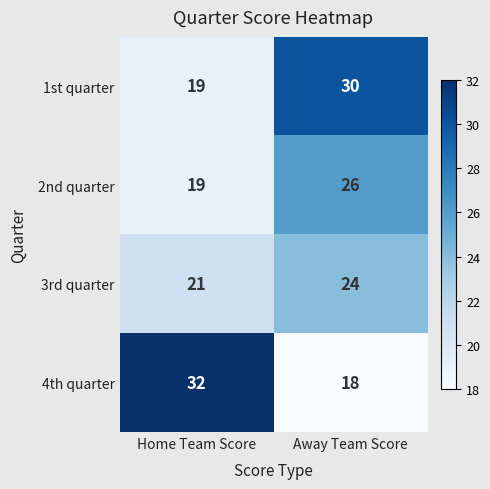

Reading left to right, transcribe all the data shown in this chart.

1st quarter: Home Team Score=19	Away Team Score=30
2nd quarter: Home Team Score=19	Away Team Score=26
3rd quarter: Home Team Score=21	Away Team Score=24
4th quarter: Home Team Score=32	Away Team Score=18